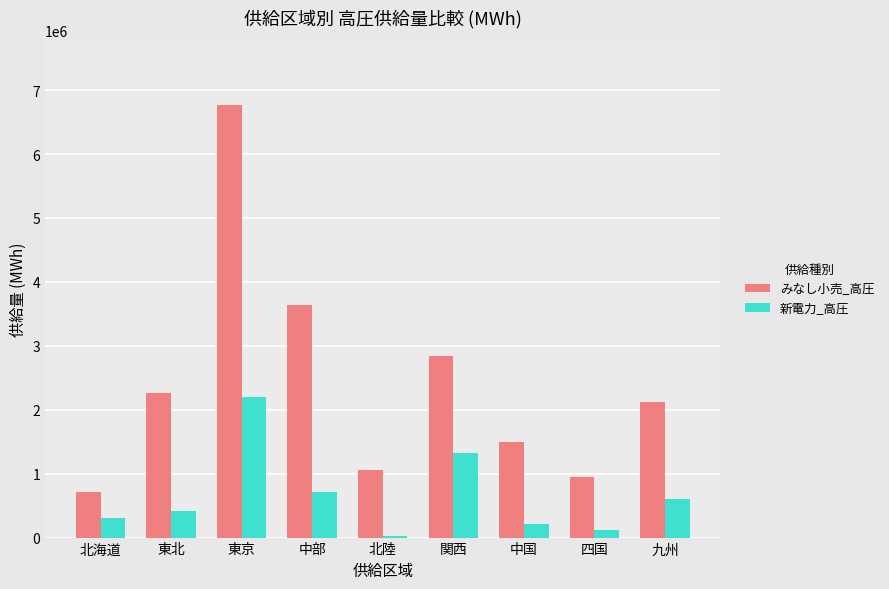

At which category is the sum across all series the highest?

東京